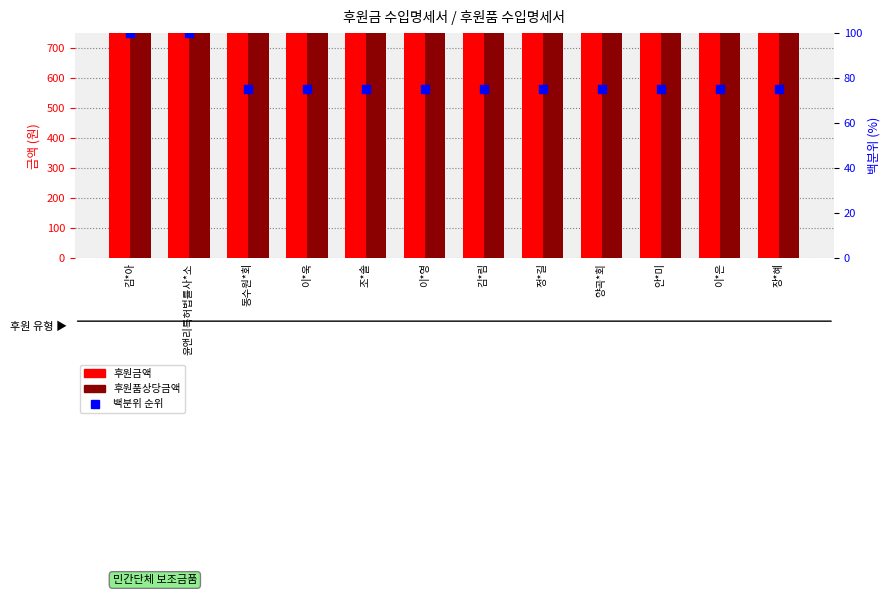

Which series has the largest Y range (max minus min)?

후원금액